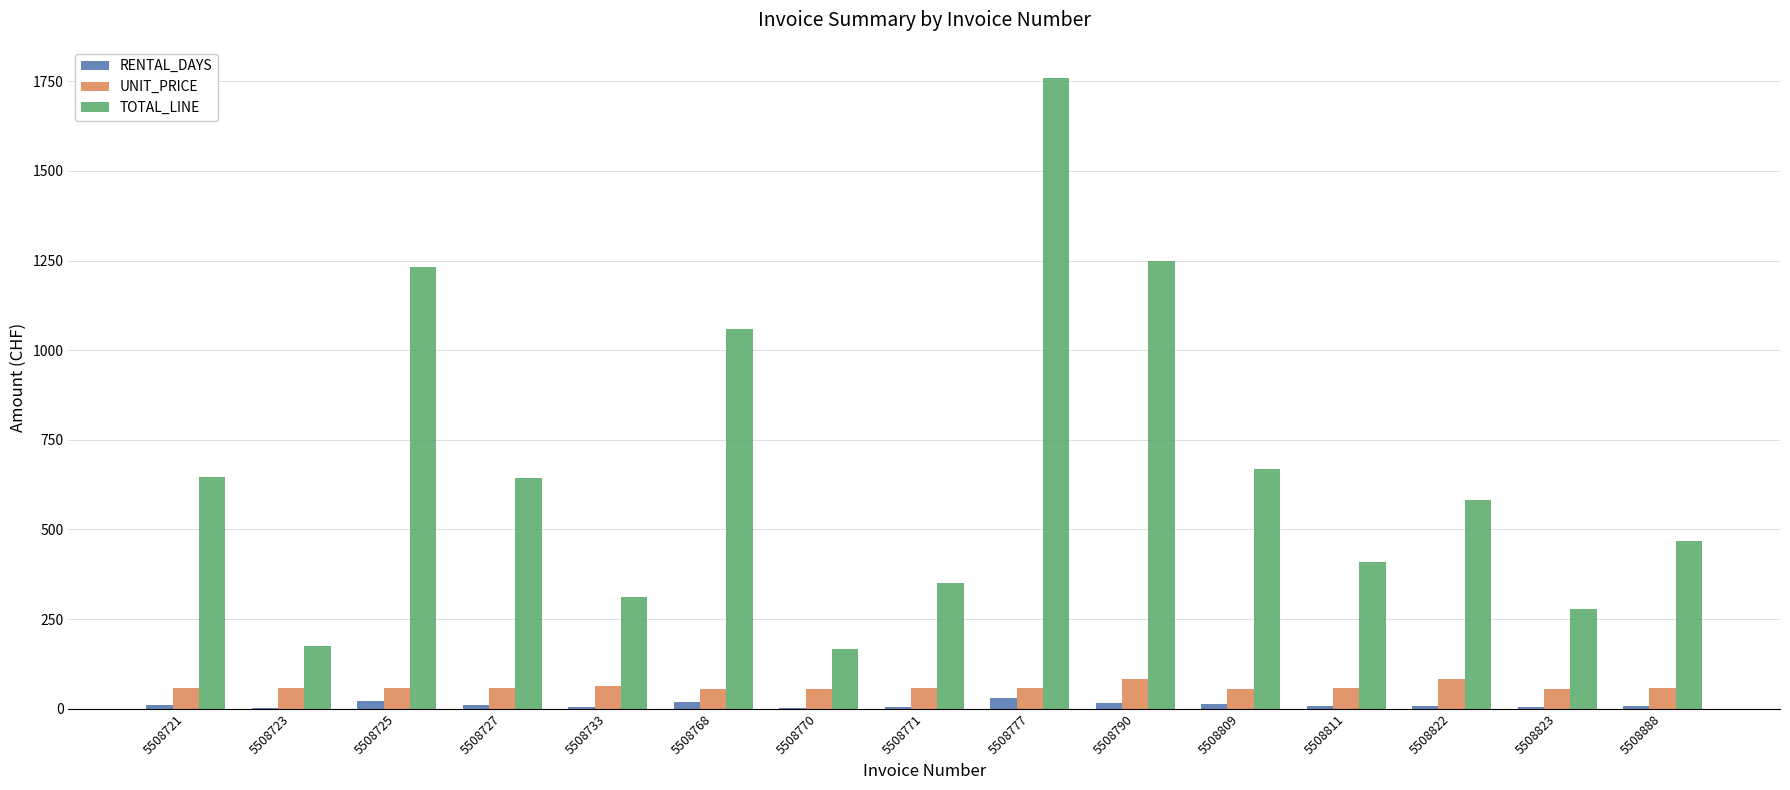

What is the highest value of the TOTAL_LINE series?

1758.1